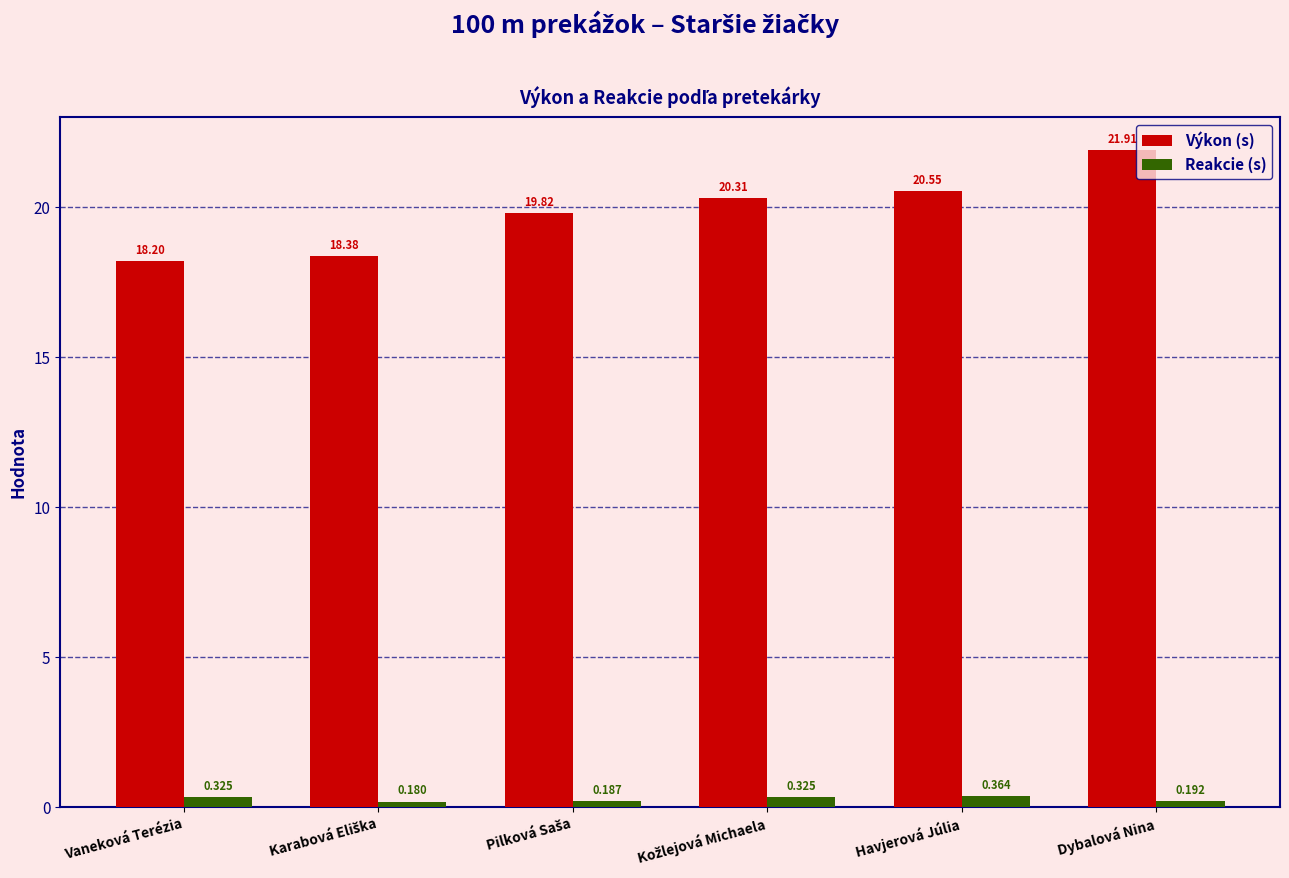

Rank the series at Vaneková Terézia from lowest to highest value.

Reakcie (s), Výkon (s)